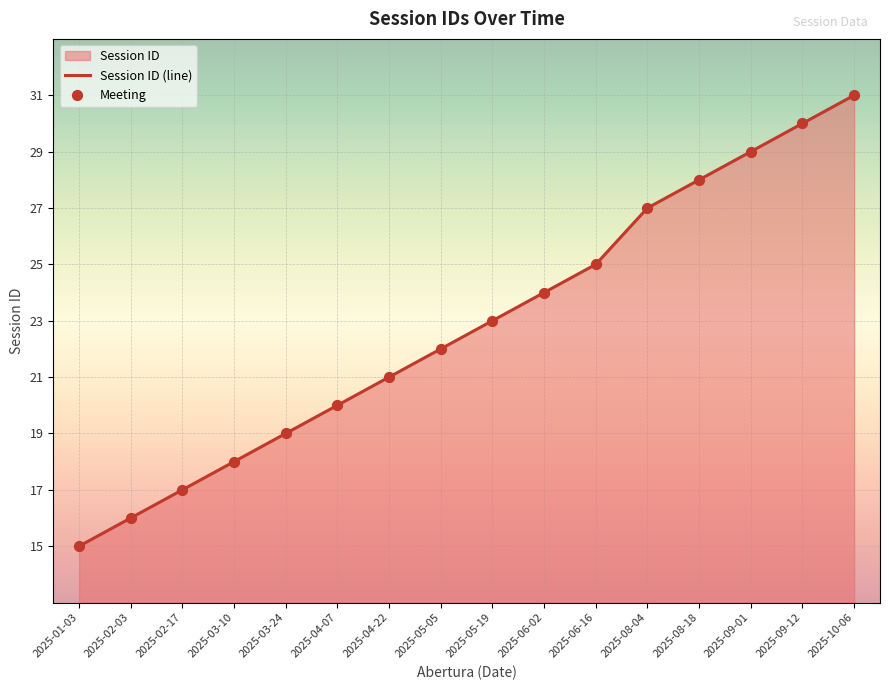

Which series contains the highest Y value?

Session ID (line)